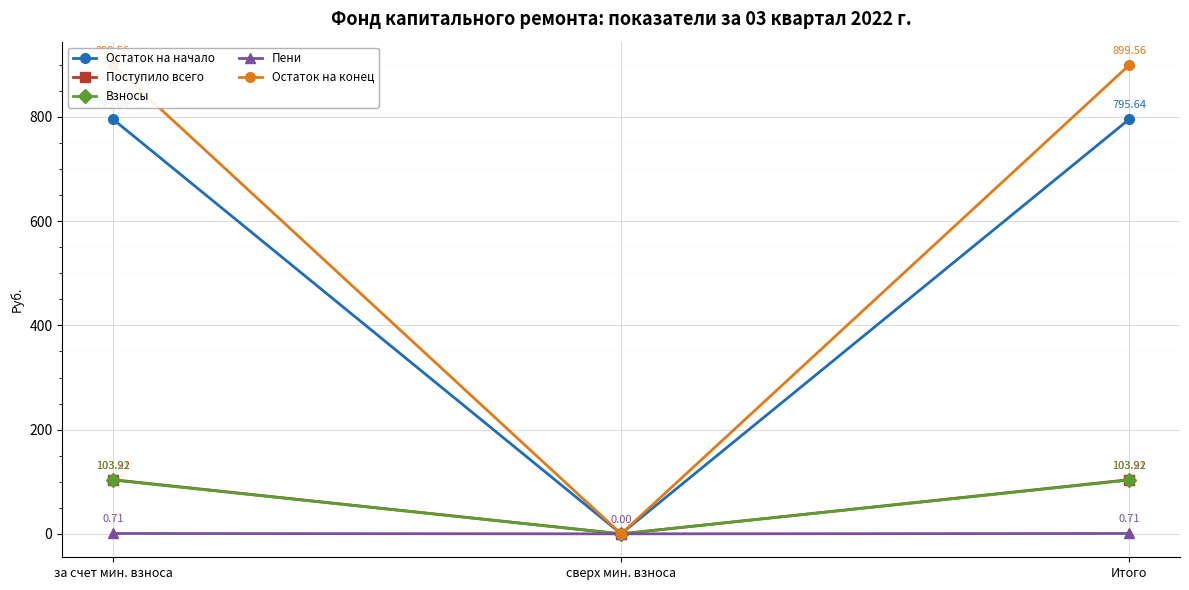

At which category is the sum across all series the highest?

за счет мин. взноса